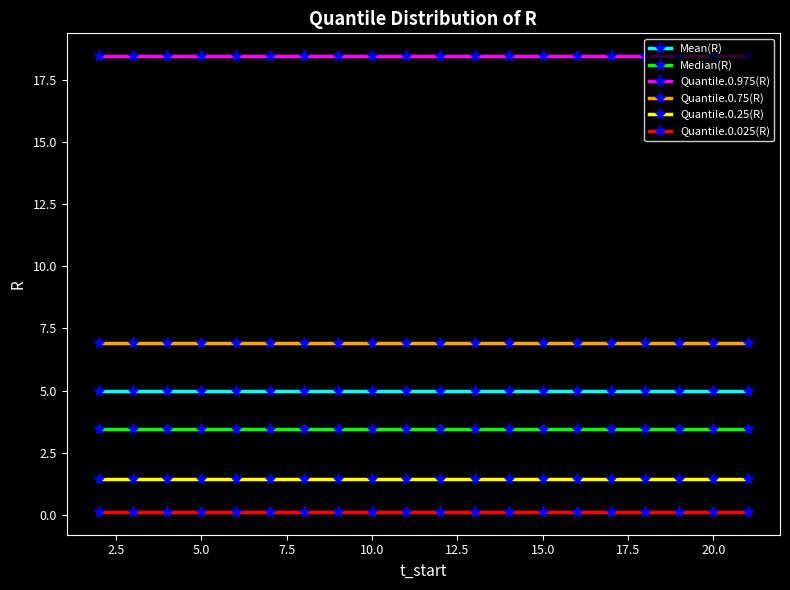

What is the greatest value displayed?

18.4